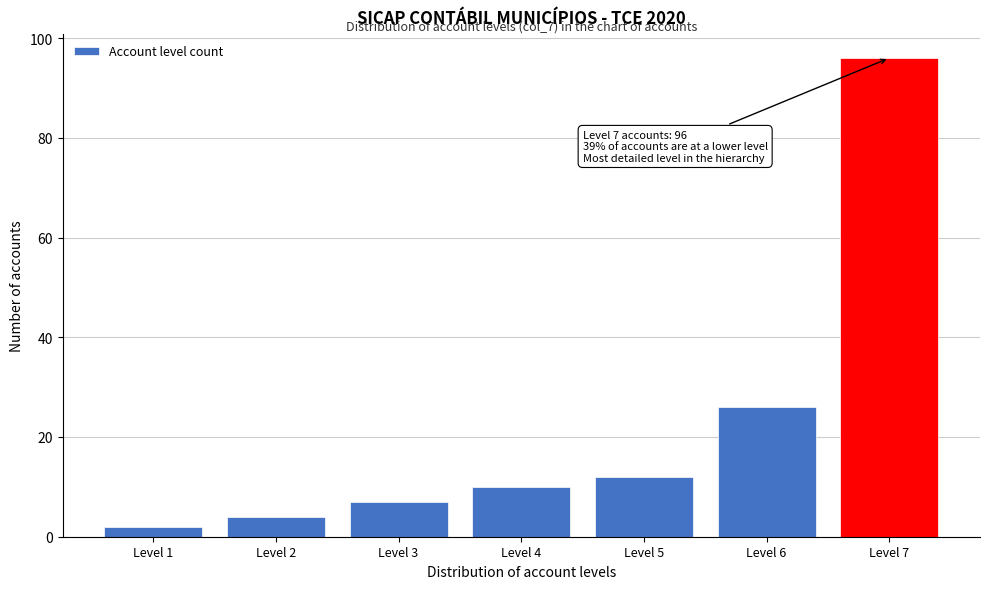

Reading right to left, transcribe all the data shown in this chart.

Level 7=96	Level 6=26	Level 5=12	Level 4=10	Level 3=7	Level 2=4	Level 1=2